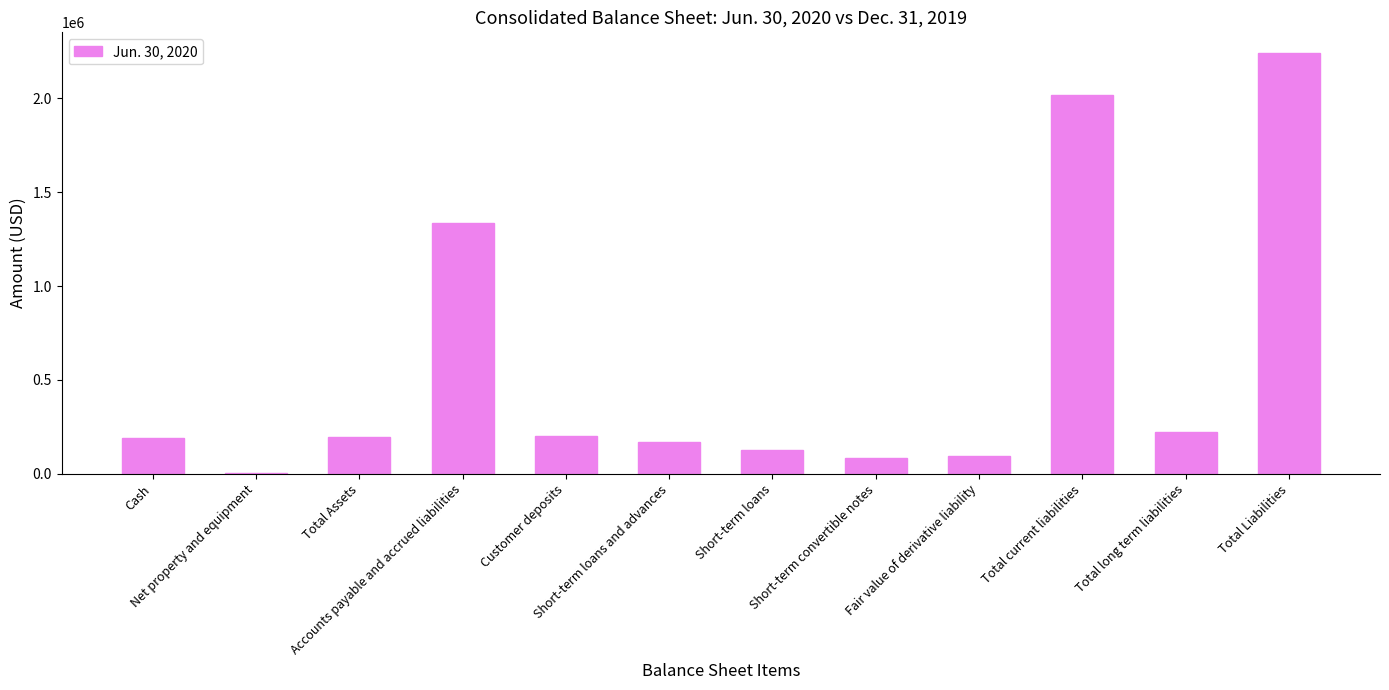

How many distinct data groups are displayed?

1